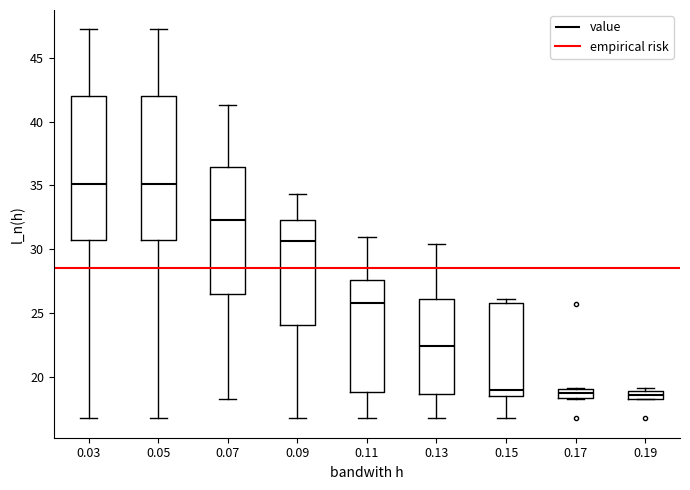

Where is the upper edge of the box at x = 0.17 on the y-axis? The values are not printed on the chart, so give them approximately, as read against the axis.

19.0